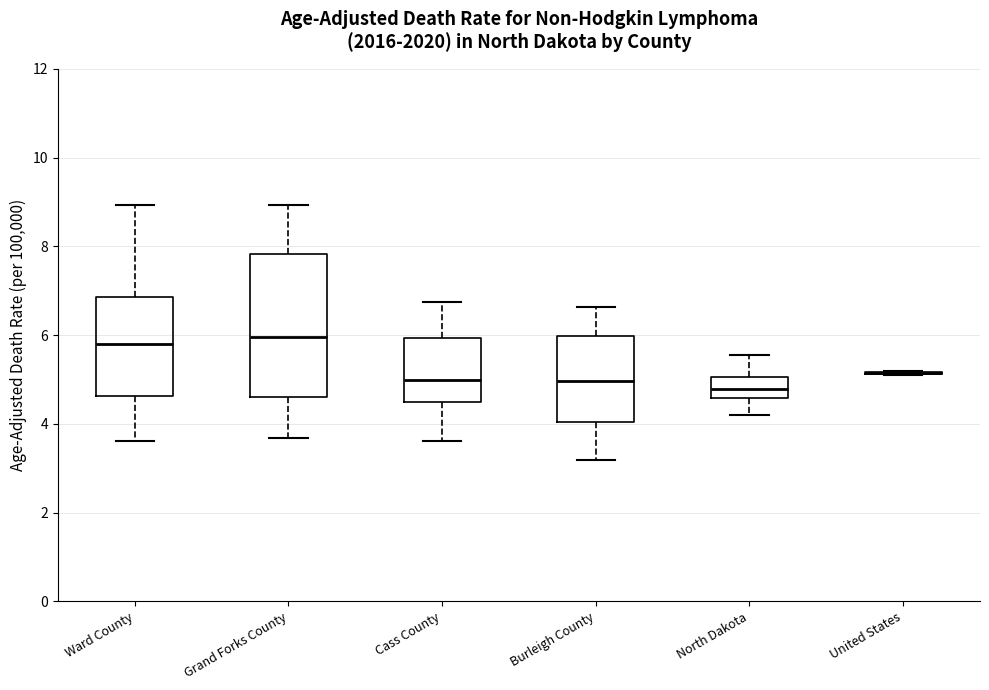

Reading left to right, read every box against the y-axis: the position of its median line, the range the box covers, and the ends of its whiskers. The values are not printed on the chart, so give them approximately, as read against the axis.

Ward County: median 5.8, box 4.6 to 6.8, whiskers 3.6 to 9.0
Grand Forks County: median 6.0, box 4.6 to 7.8, whiskers 3.6 to 9.0
Cass County: median 5.0, box 4.4 to 6.0, whiskers 3.6 to 6.8
Burleigh County: median 5.0, box 4.0 to 6.0, whiskers 3.2 to 6.6
North Dakota: median 4.8, box 4.6 to 5.0, whiskers 4.2 to 5.6
United States: box collapsed to a line at 5.2, whiskers 5.2 to 5.2